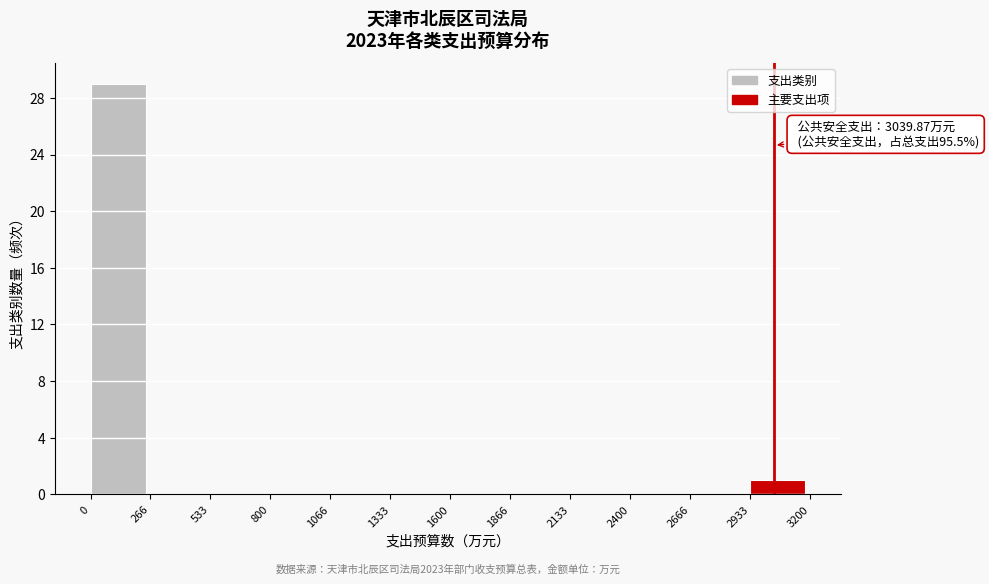

Over which range of the x-axis is the bar tallest?

0 to 266